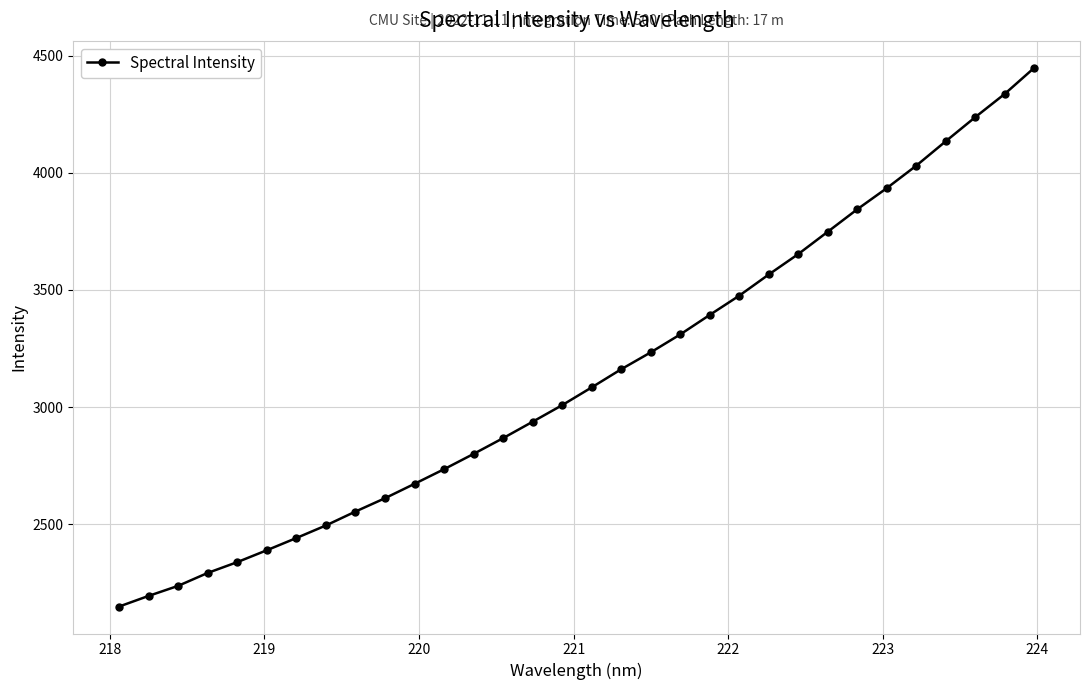

How many lines are shown in the chart?

1